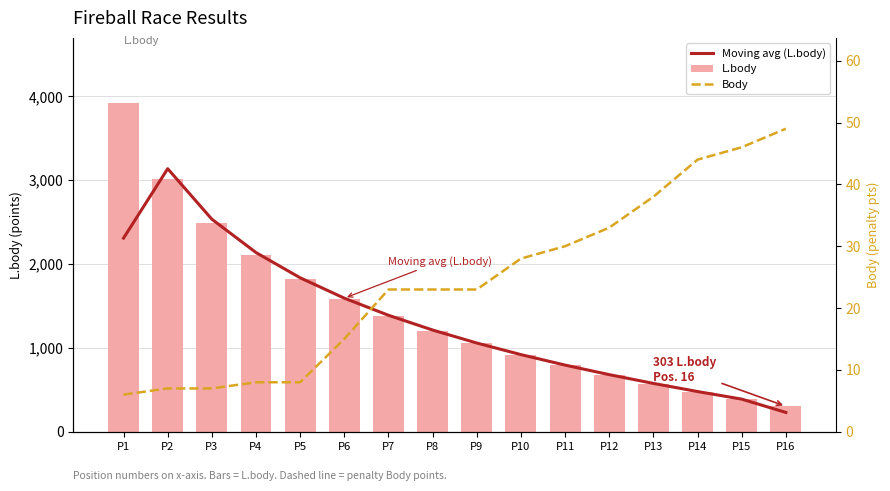

How many data points in Body are less than 23?

6